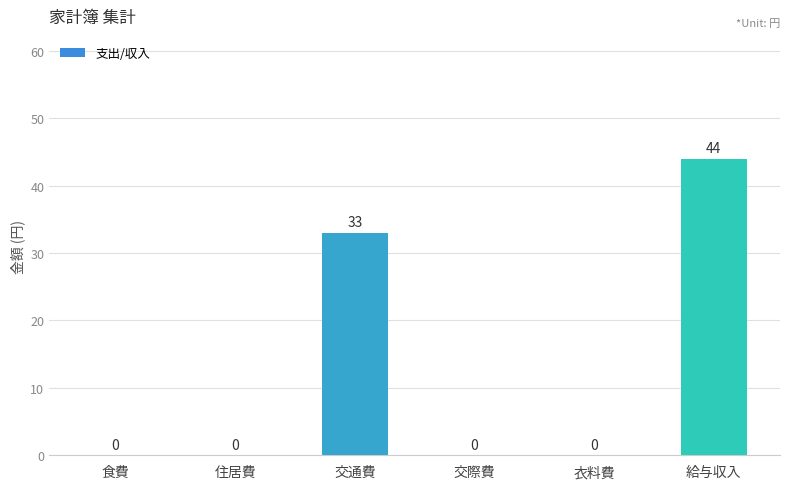

What is the approximate value at 交通費?

33